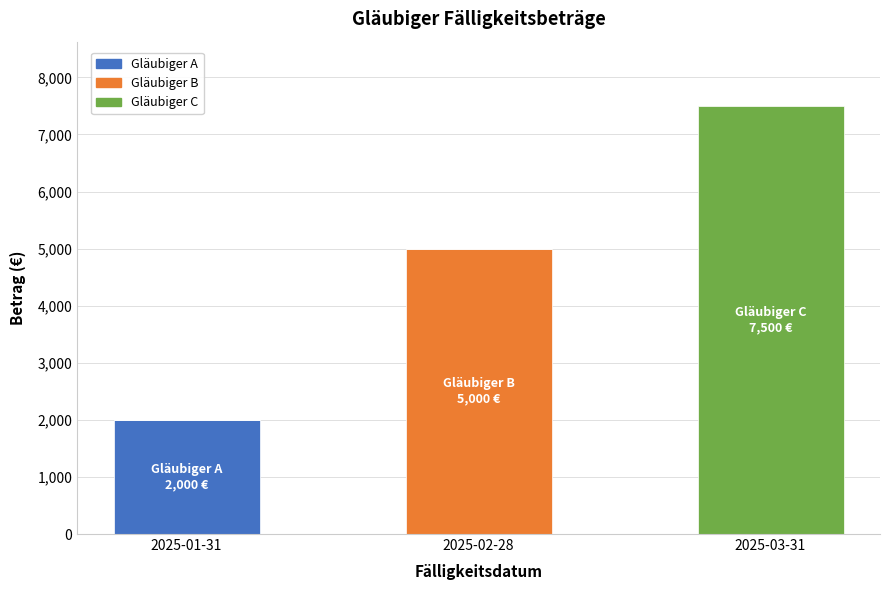

Reading right to left, transcribe the values for Gläubiger A.

2025-03-31=0	2025-02-28=0	2025-01-31=2000